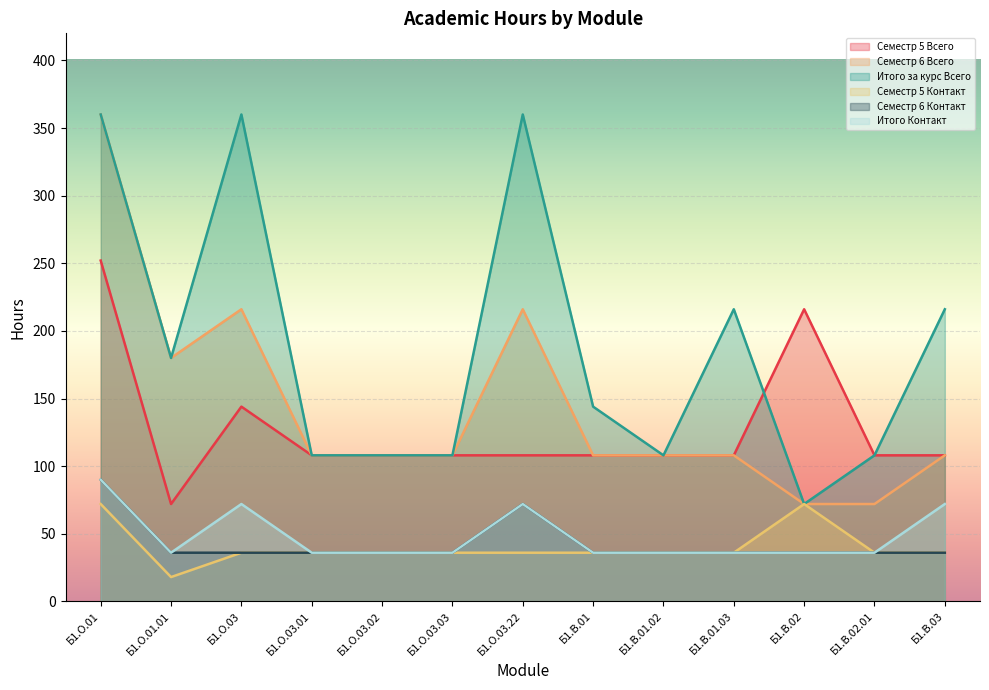

Between Б1.О.01.01 and Б1.В.01.03, which series saw the biggest shift?

Семестр 6 Всего